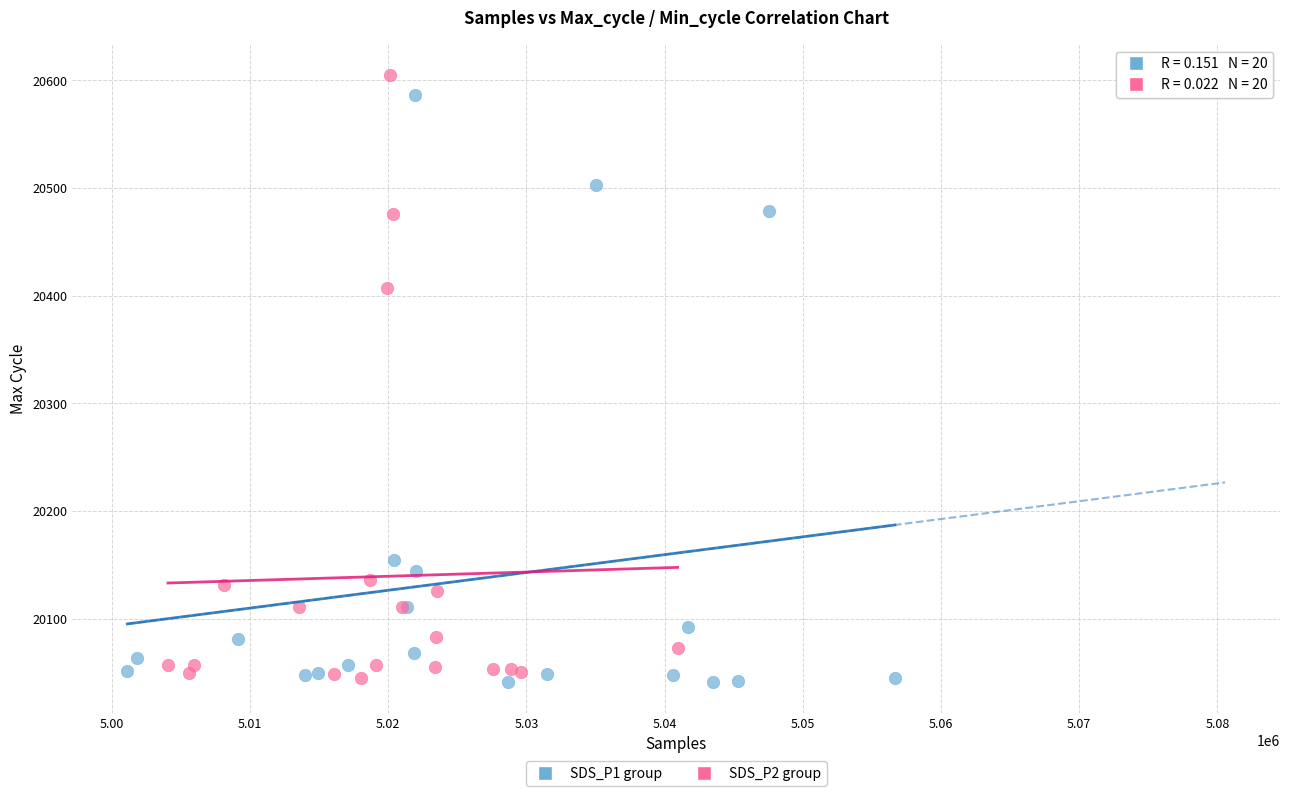

What are all the series names shown in the legend?

SDS_P1 group, SDS_P2 group